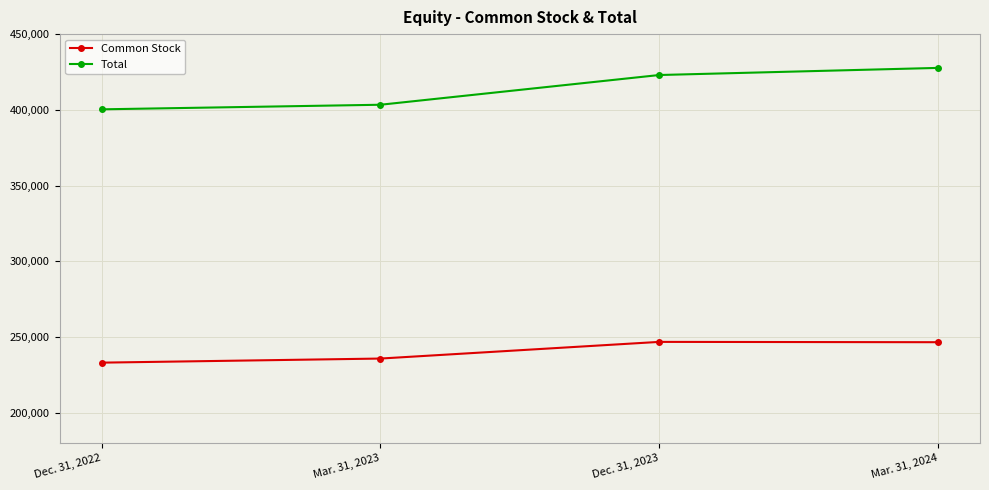

How many lines are shown in the chart?

2